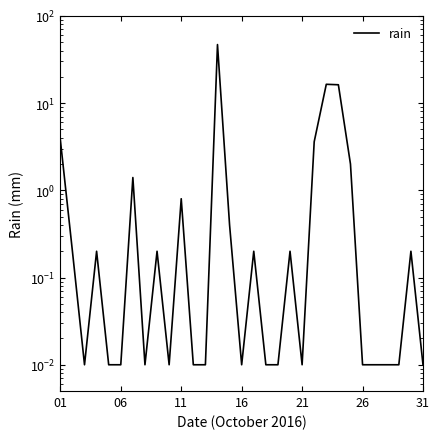

Is it true that the value at 21 is 0.0?

False